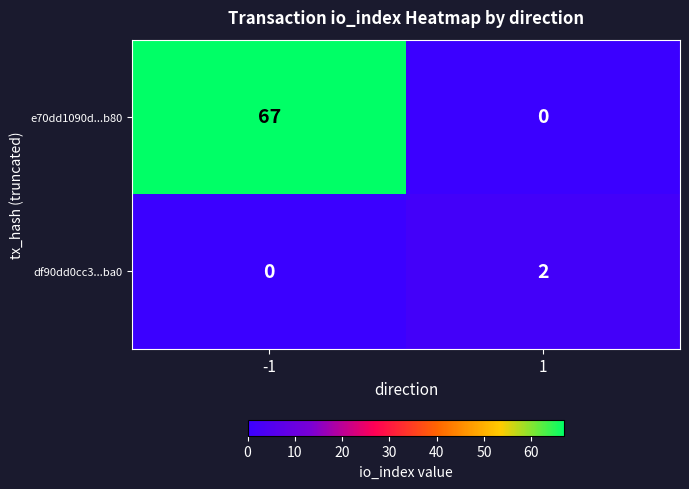

Reading left to right, transcribe all the data shown in this chart.

e70dd1090d...b80: 67	0
df90dd0cc3...ba0: 0	2